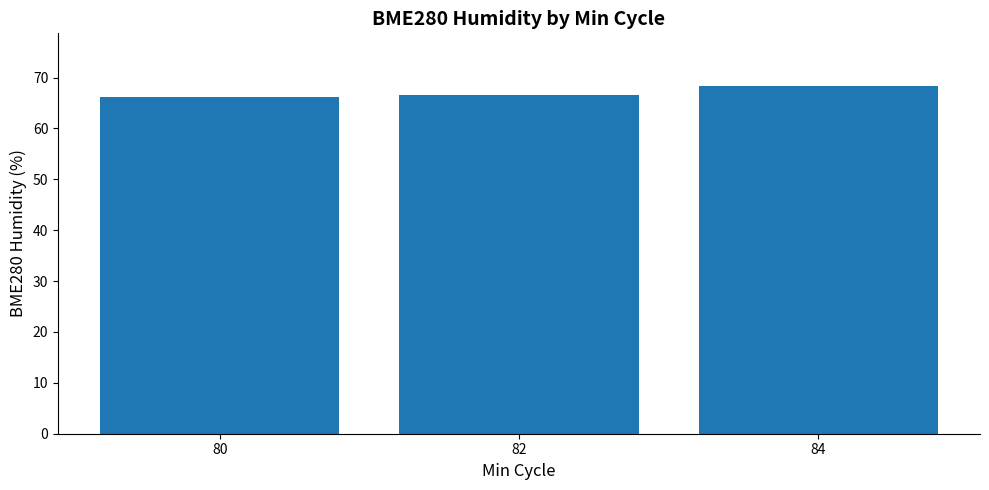

What value does the data have at 82?

66.7